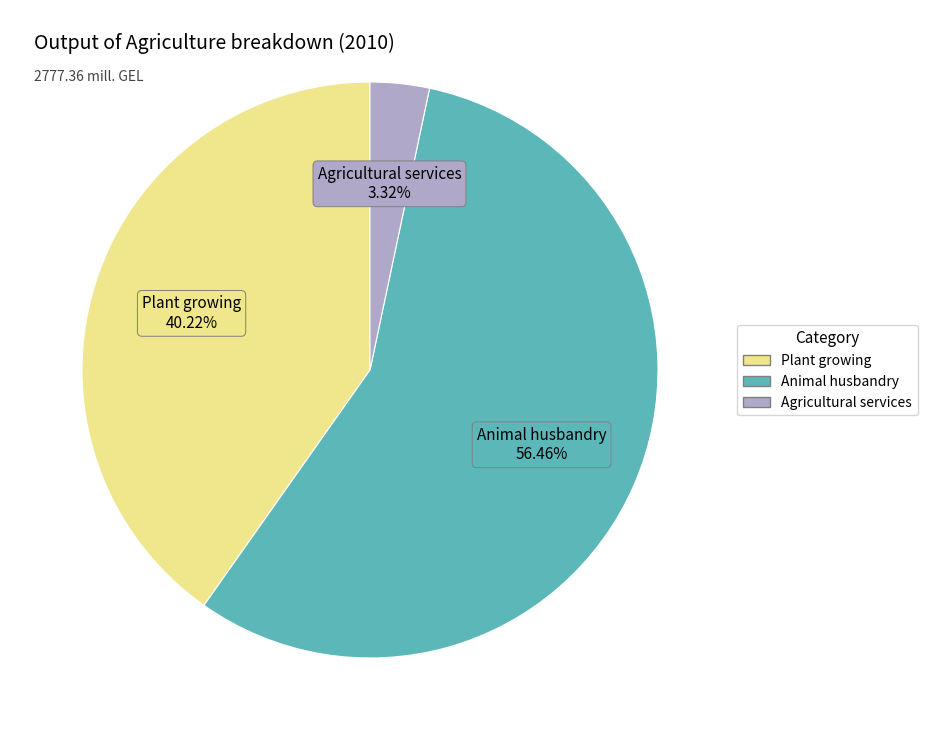

What is the smallest slice in the pie chart?

Agricultural services